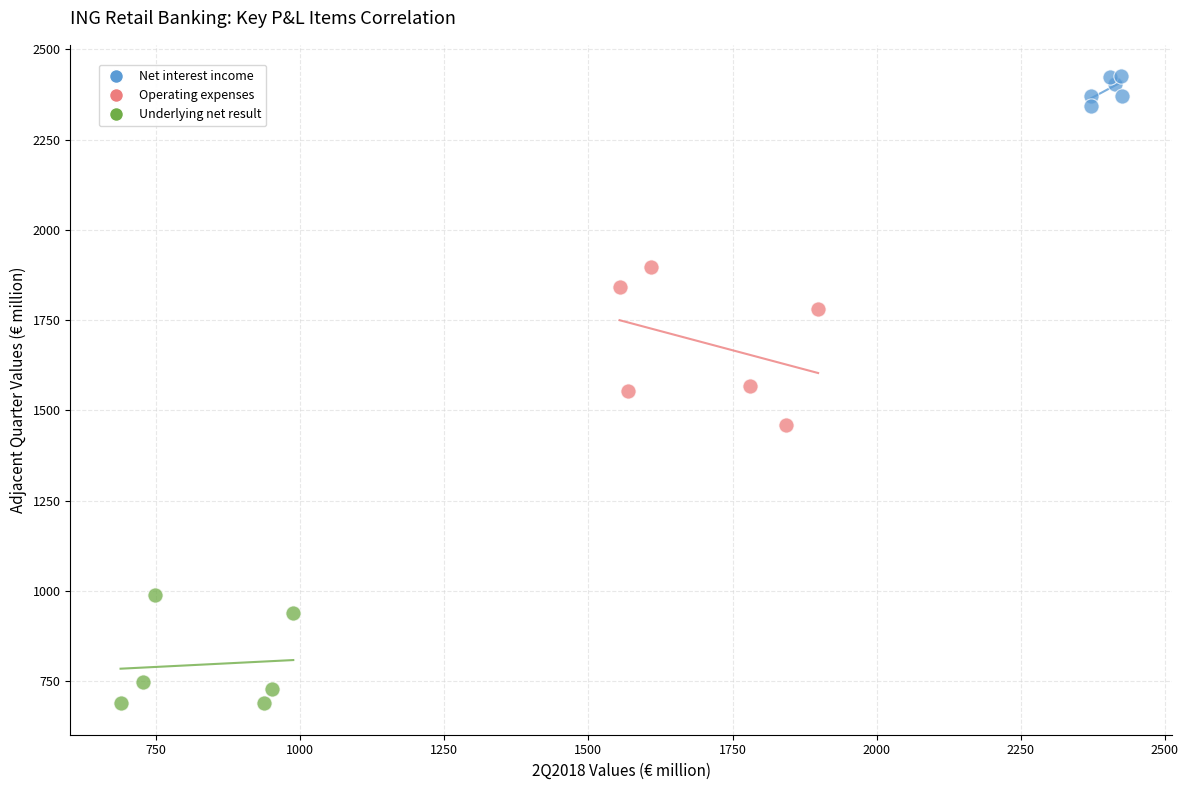

Which series has the widest spread of Y values?

Operating expenses